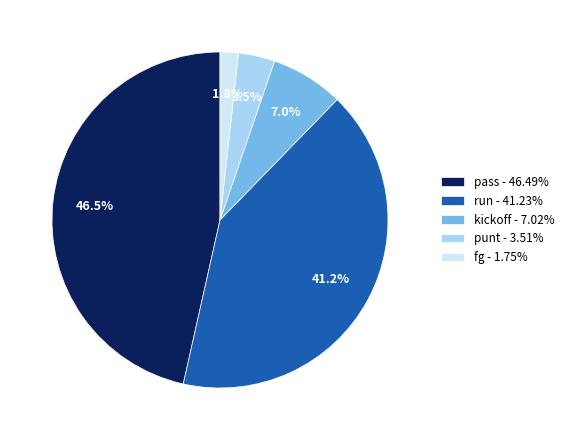

What is the total percentage of kickoff - 7.02% and fg - 1.75%?

8.8%